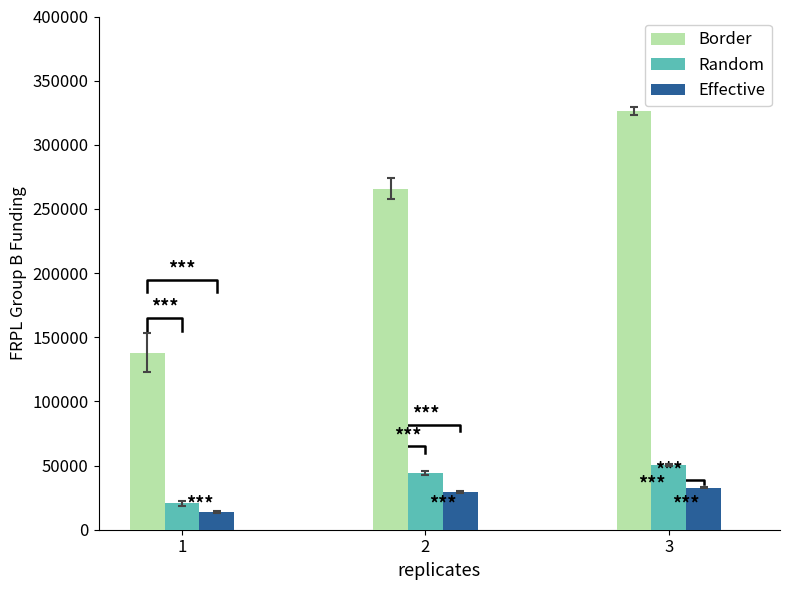

What is the greatest value displayed?

326366.2